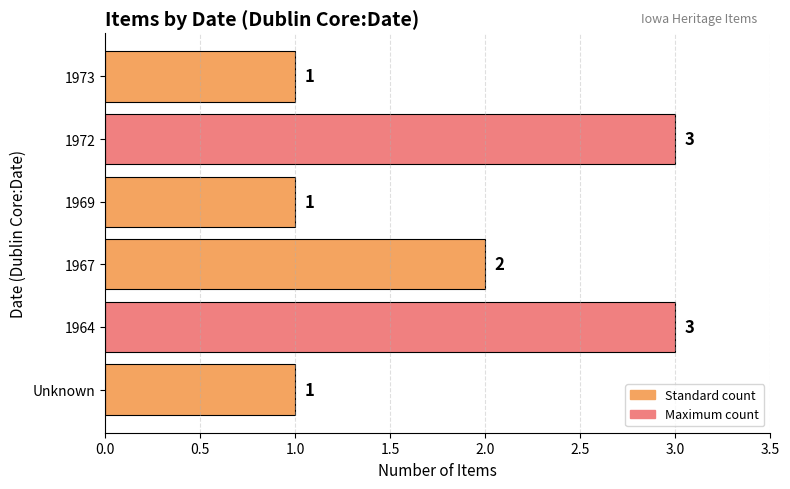

What is the difference between the second highest and second lowest values?

2